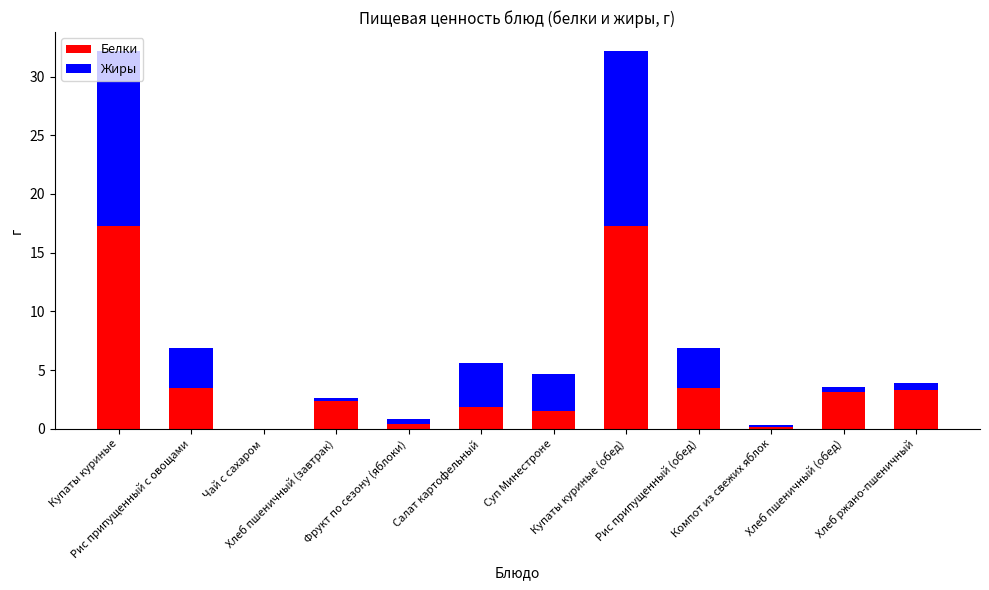

What is the sum of all Белки values?

54.3